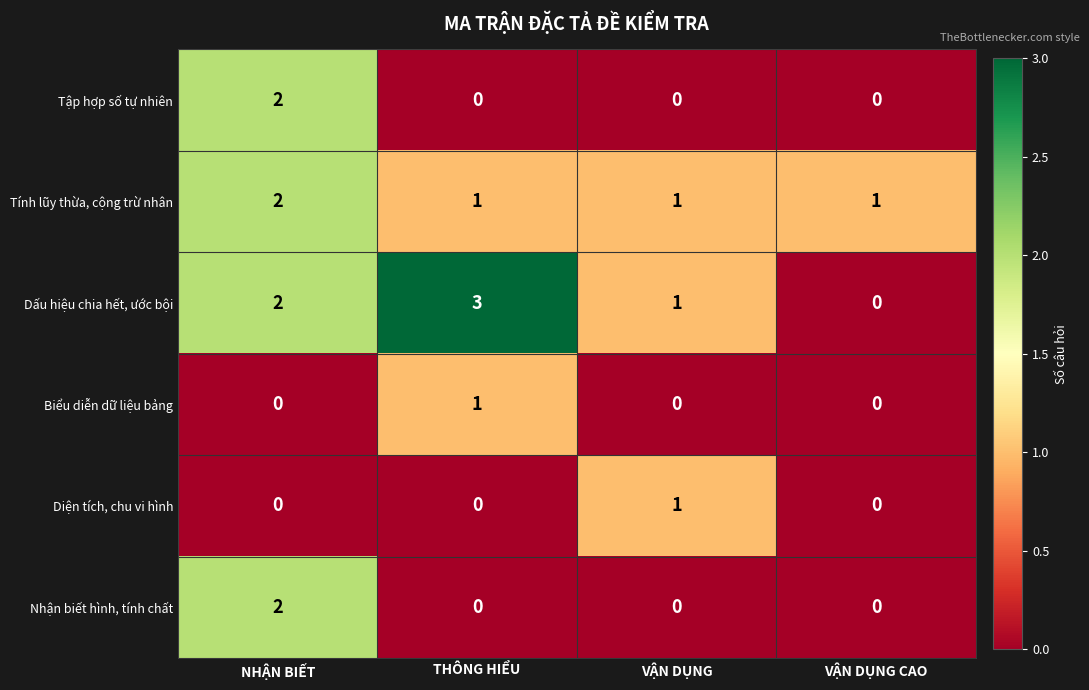

True or false: Biểu diễn dữ liệu bảng has a value of 0 at VẬN DỤNG CAO.

True